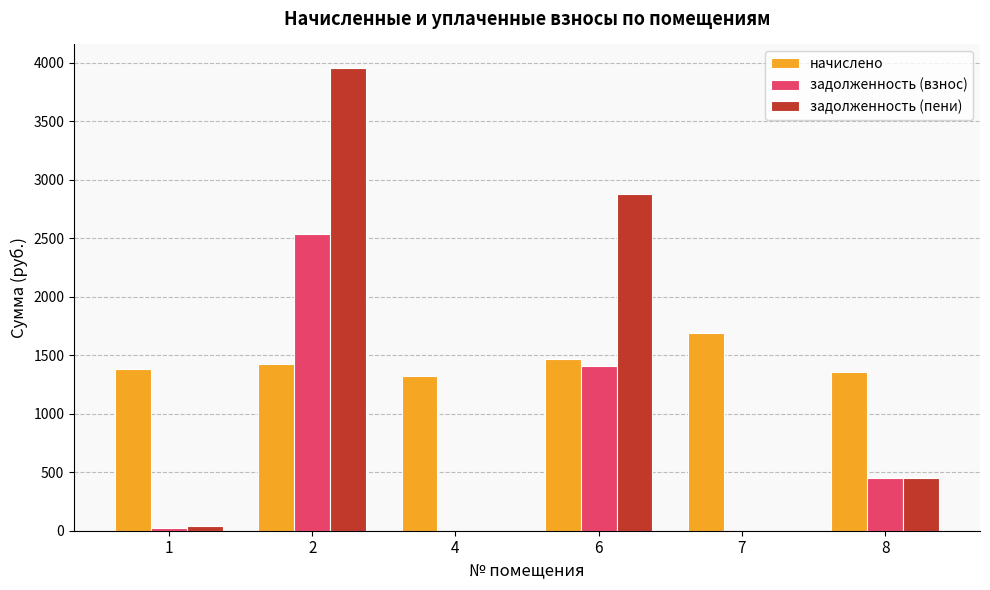

How many categories are shown in the chart?

6